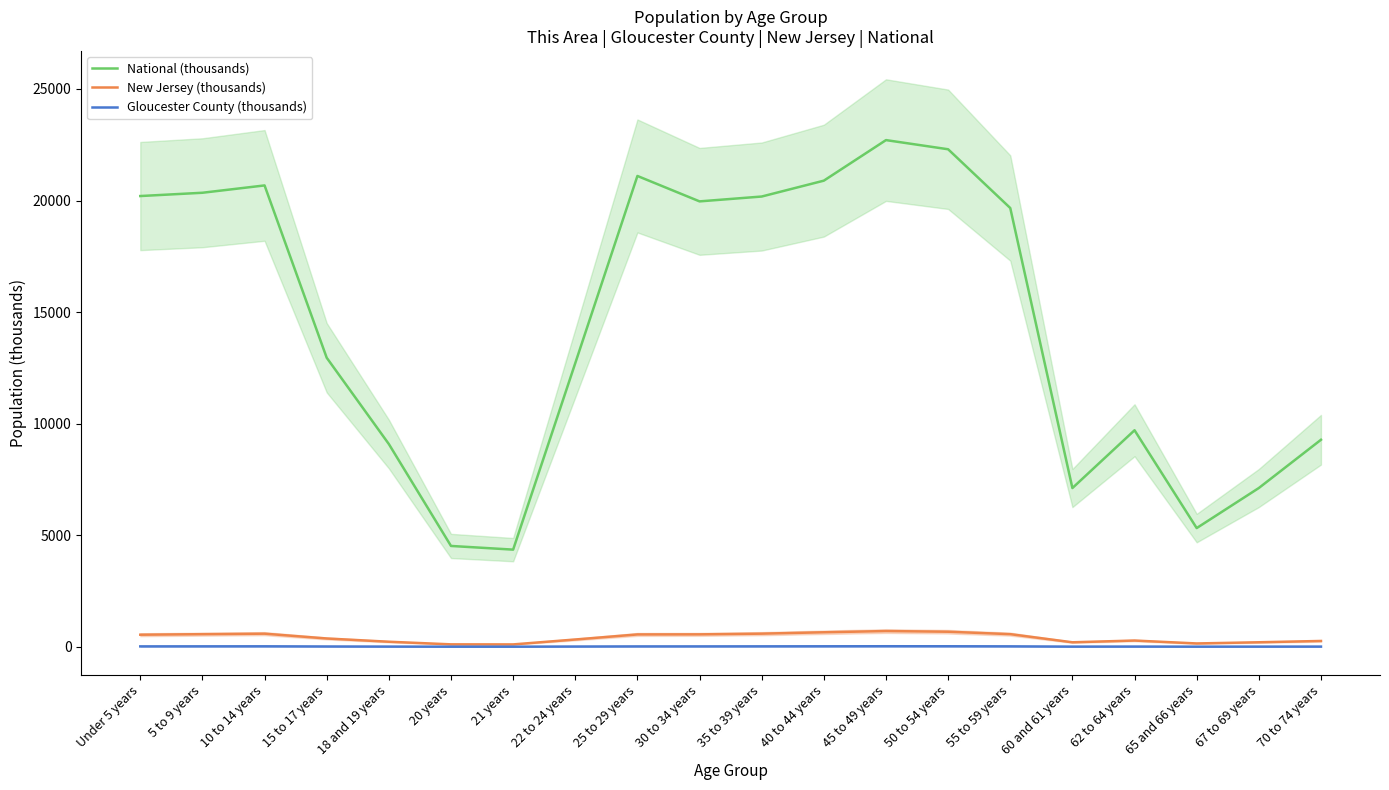

At which category is the sum across all series the highest?

45 to 49 years